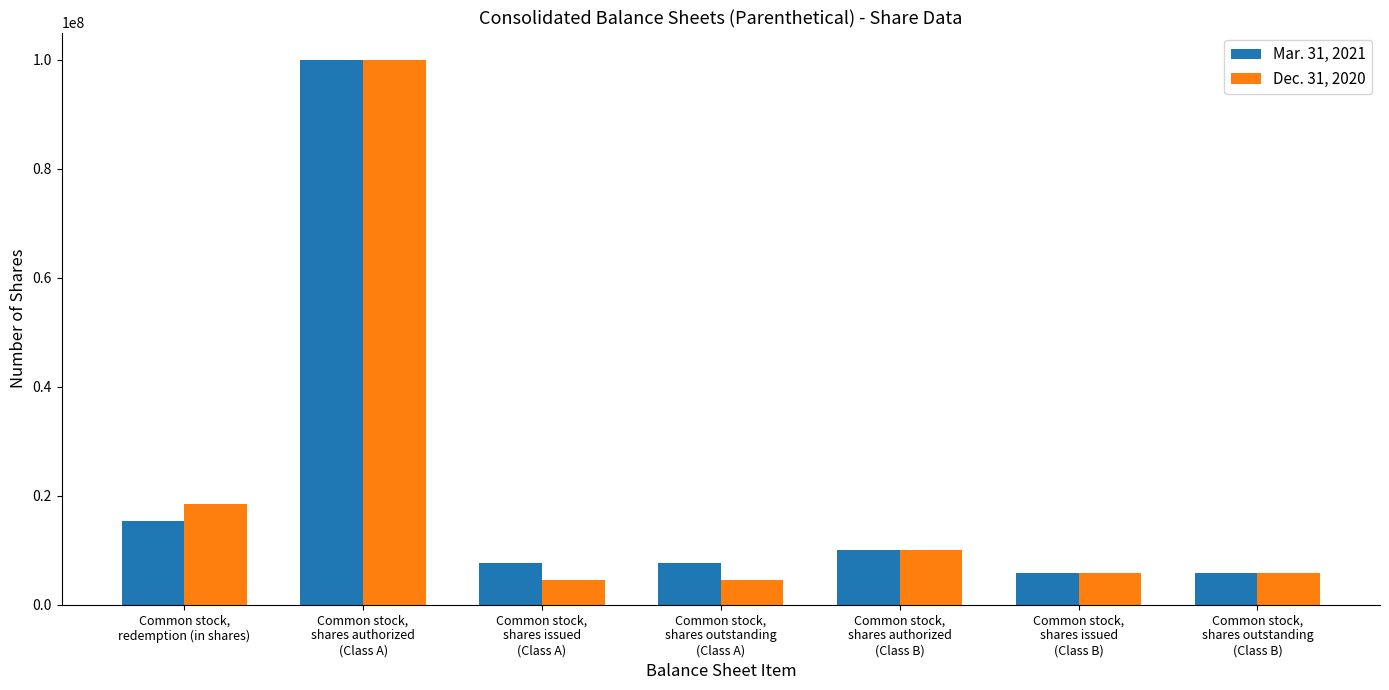

What is the average value of the Dec. 31, 2020 series?

21291245